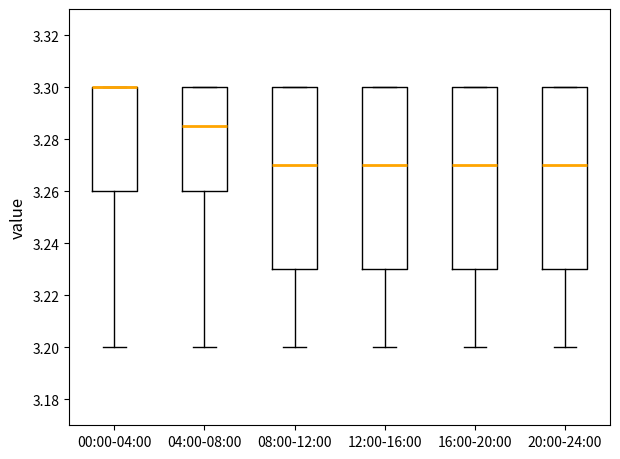

Reading left to right, read every box against the y-axis: the position of its median line, the range the box covers, and the ends of its whiskers. The values are not printed on the chart, so give them approximately, as read against the axis.

00:00-04:00: median 3.300 (drawn on the box's upper edge), box 3.260 to 3.300, whiskers 3.200 to 3.300
04:00-08:00: median 3.286, box 3.260 to 3.300, whiskers 3.200 to 3.300
08:00-12:00: median 3.270, box 3.230 to 3.300, whiskers 3.200 to 3.300
12:00-16:00: median 3.270, box 3.230 to 3.300, whiskers 3.200 to 3.300
16:00-20:00: median 3.270, box 3.230 to 3.300, whiskers 3.200 to 3.300
20:00-24:00: median 3.270, box 3.230 to 3.300, whiskers 3.200 to 3.300